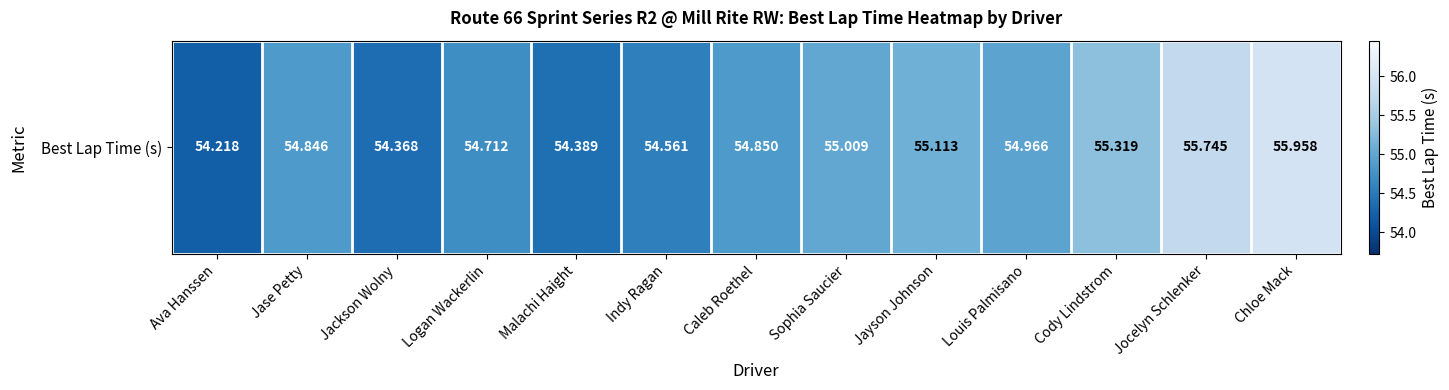

The chart shows a value of 54.7 at Logan Wackerlin. True or false?

True